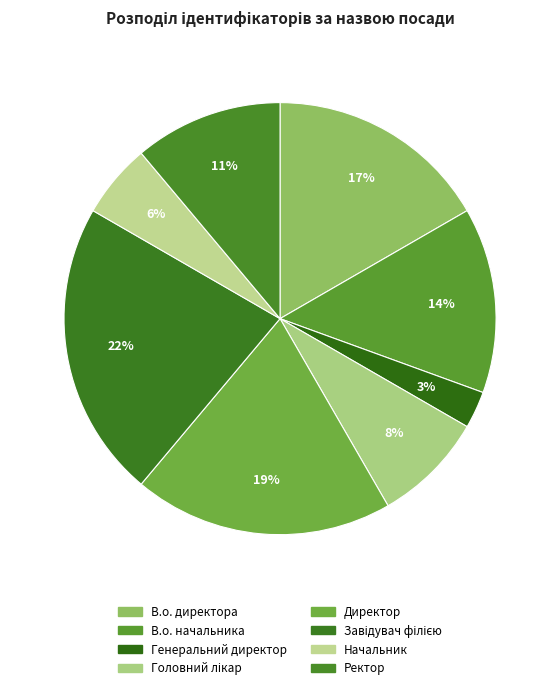

How many slices are in this pie chart?

8